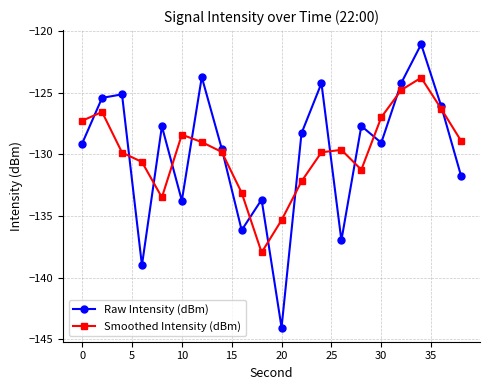

At how many categories does at least one series exceed -141?

20